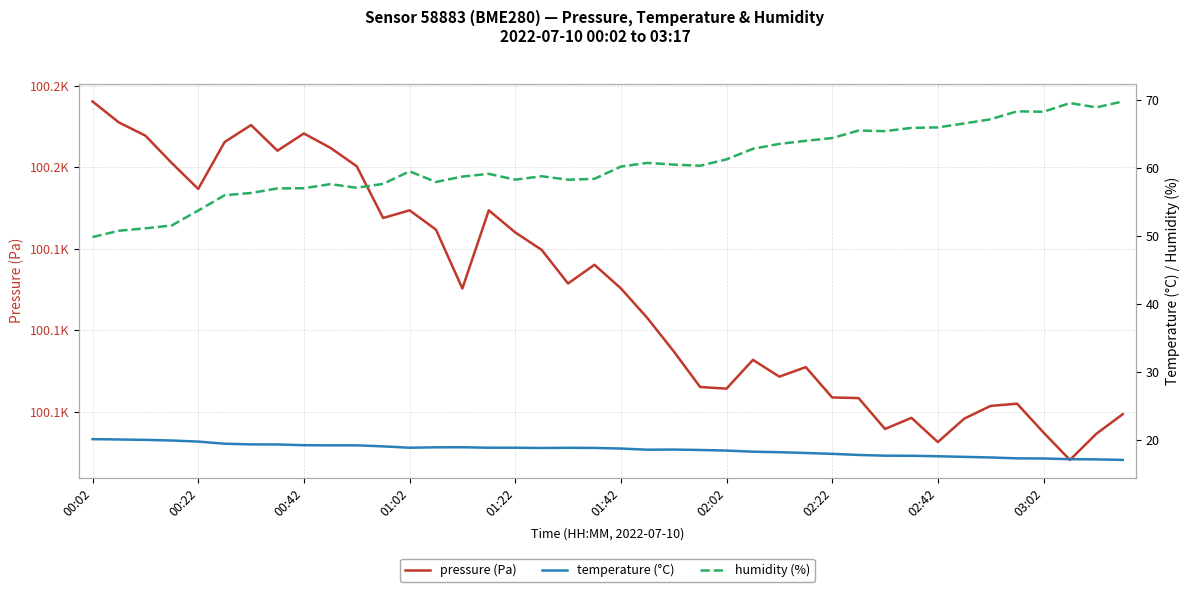

True or false: temperature (°C) and pressure (Pa) intersect in this chart.

False